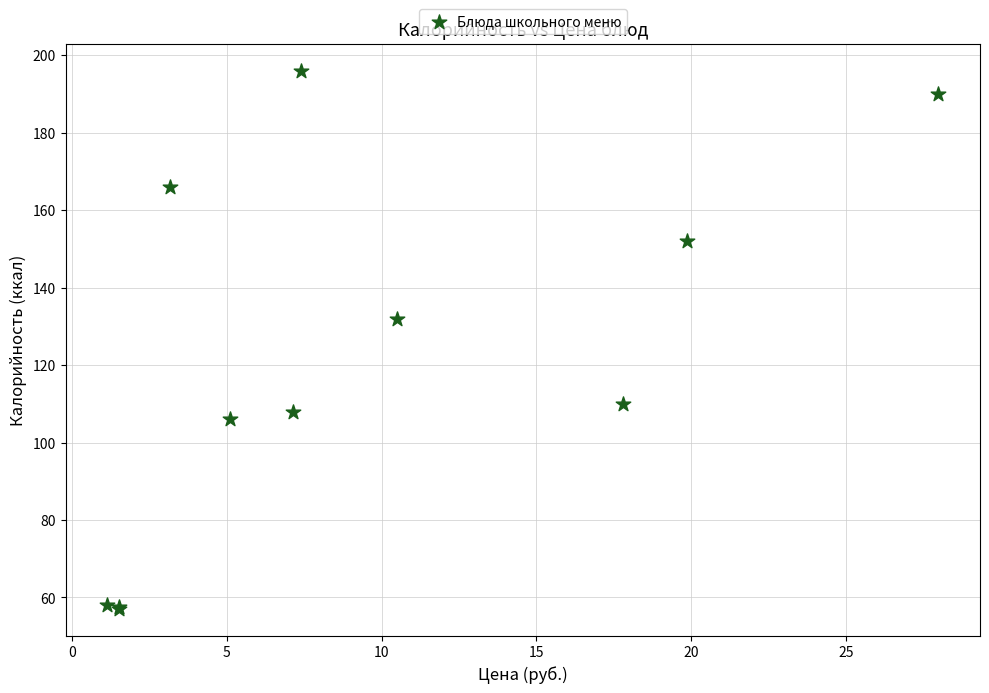

What Y value in the scatter plot is closest to 126?

132.0